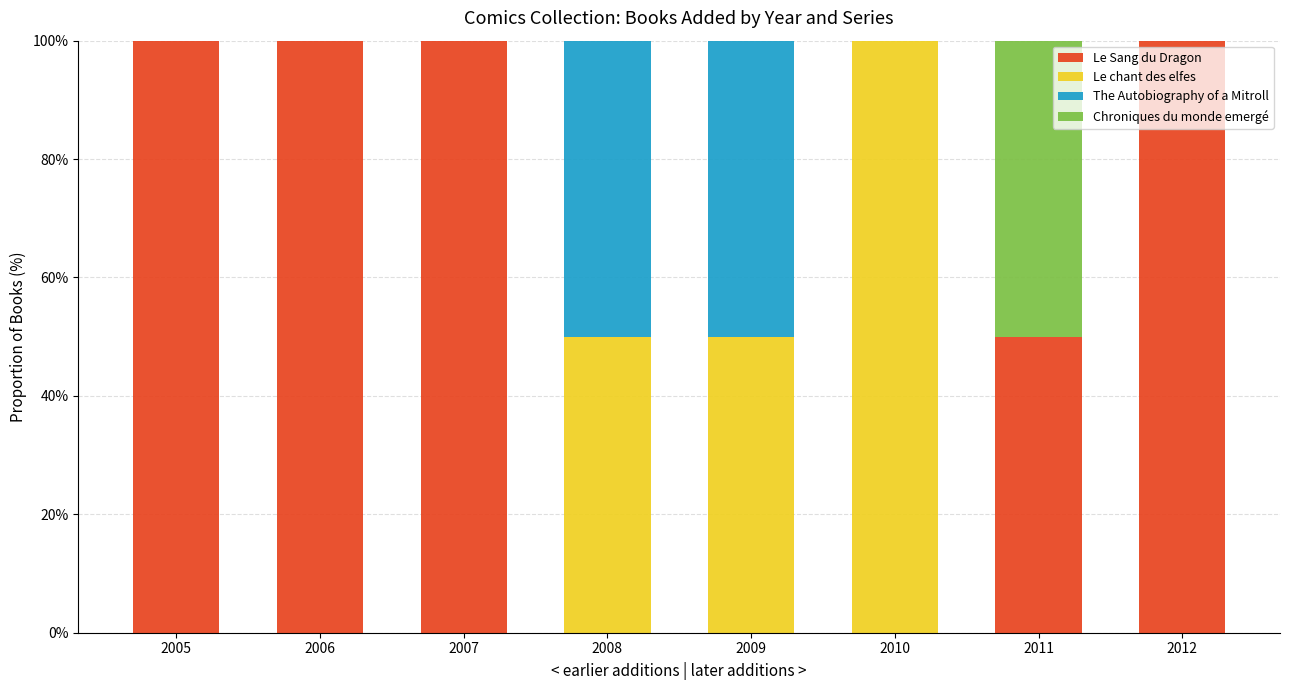

The value of Le Sang du Dragon at 2012 is 160. True or false?

False